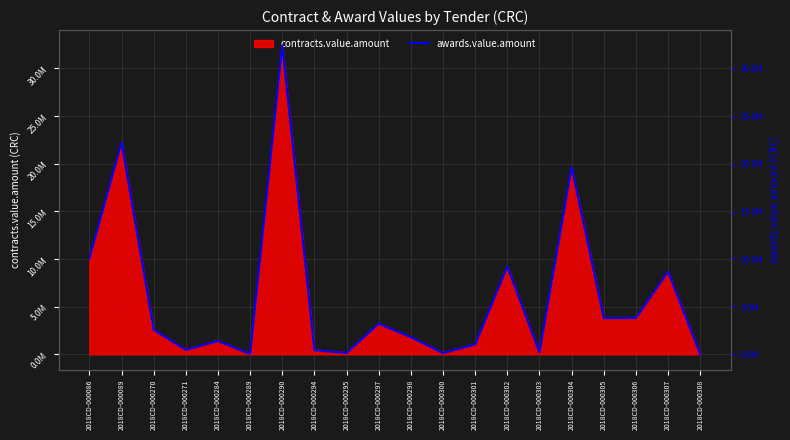

What is the value of the 11th point from the left?

1829421.4